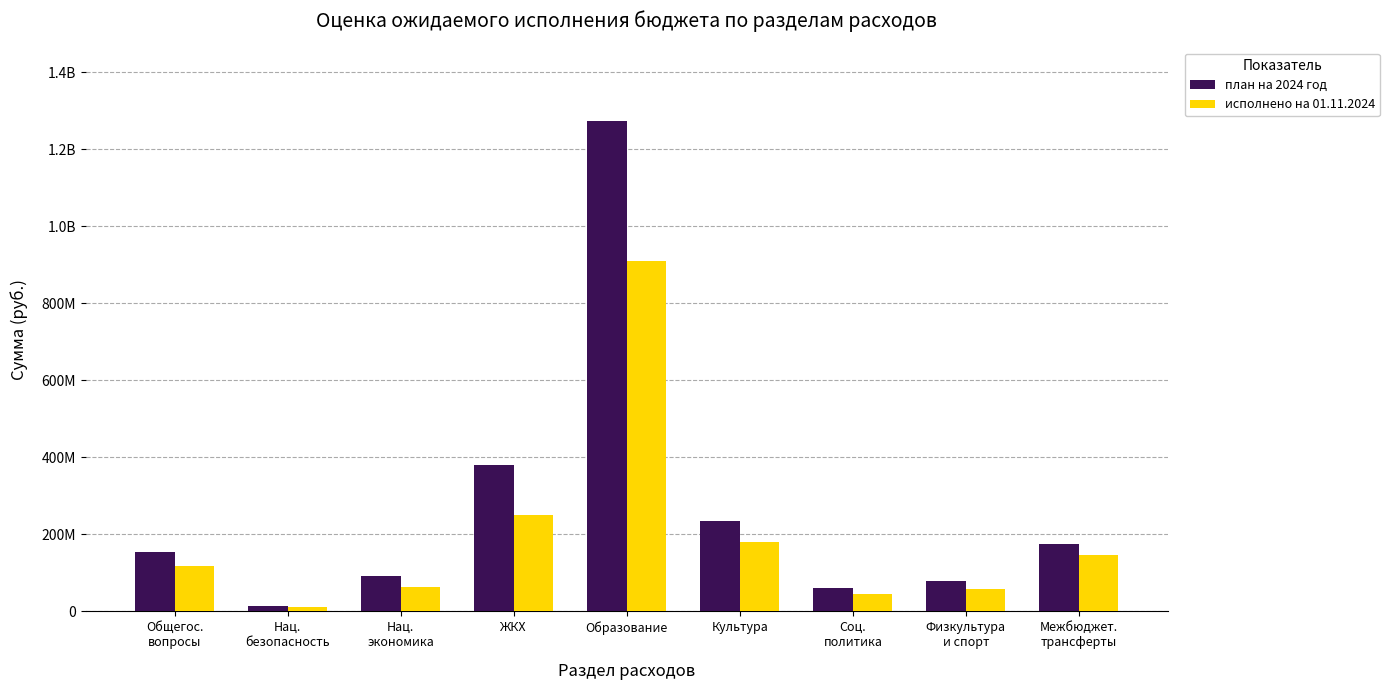

Rank the series by their average value, from highest to lowest.

план на 2024 год, исполнено на 01.11.2024